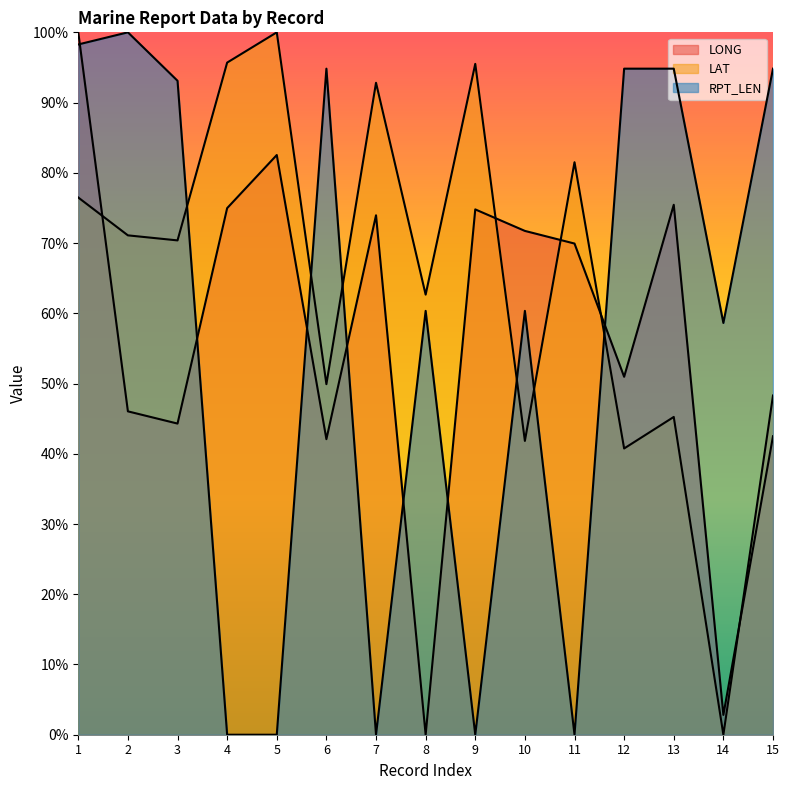

List the series in order of their peak value, lowest first.

LONG, LAT, RPT_LEN